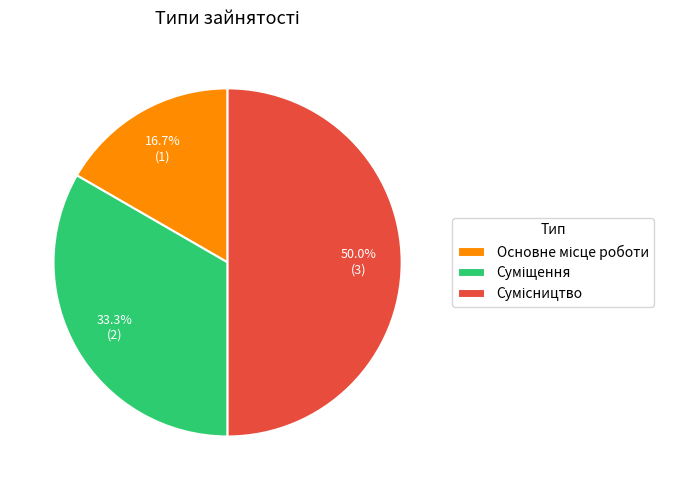

Count the number of slices in the pie.

3